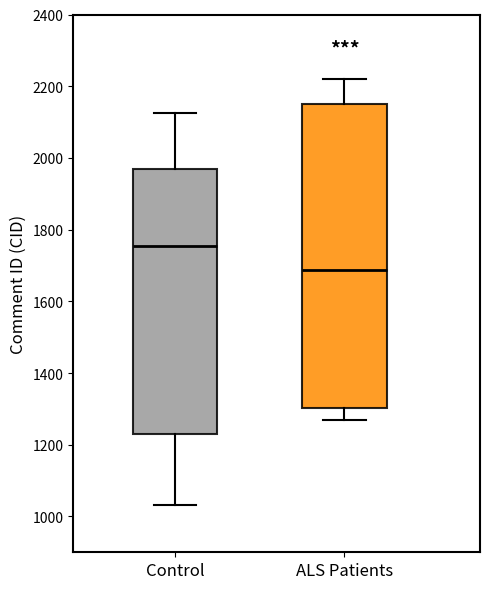

Which box is the tallest, from its lower edge to its upper edge?

ALS Patients